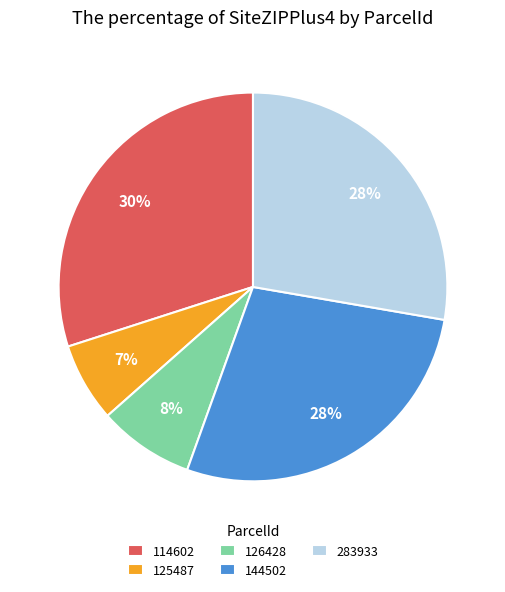

Which category has the smallest portion of the pie?

125487